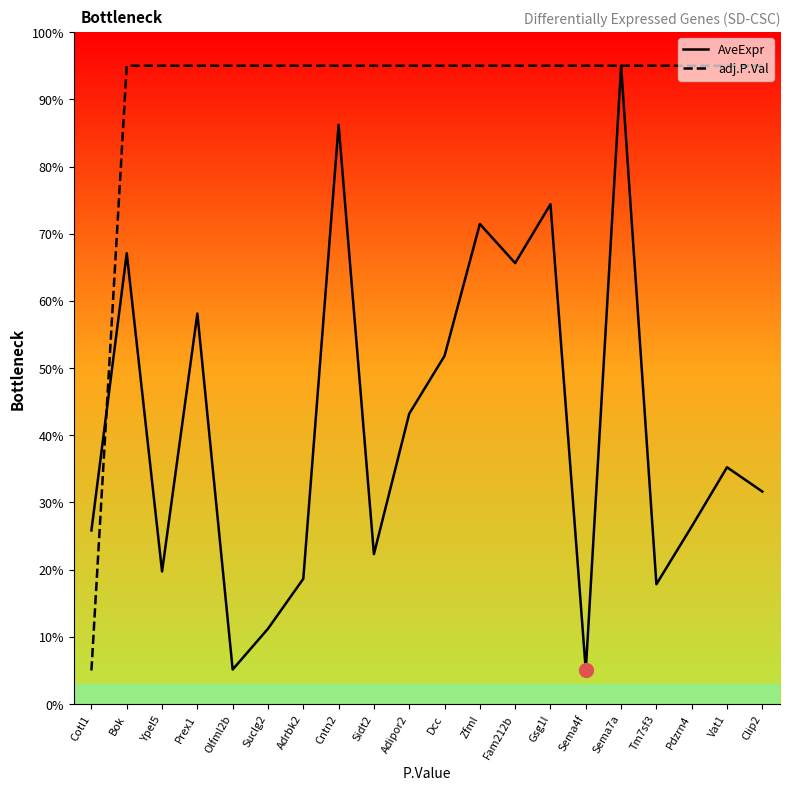

Which series changed the most between Sidt2 and Tm7sf3?

AveExpr